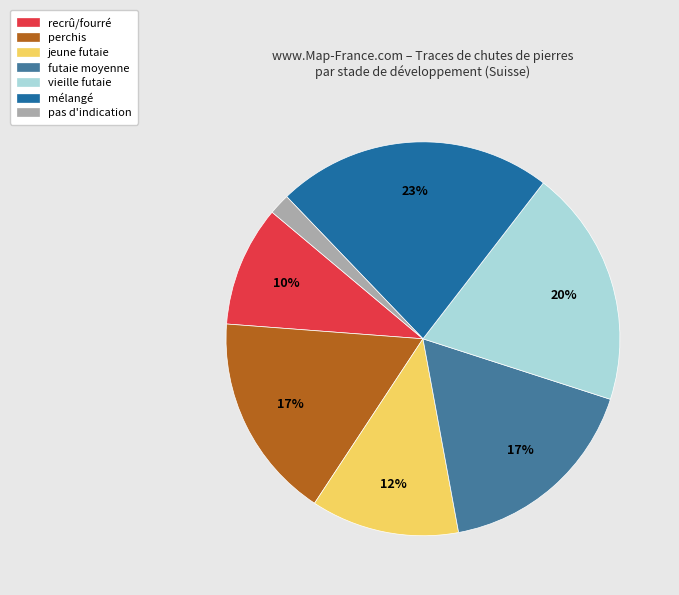

Is there any slice that represents more than half of the pie?

No